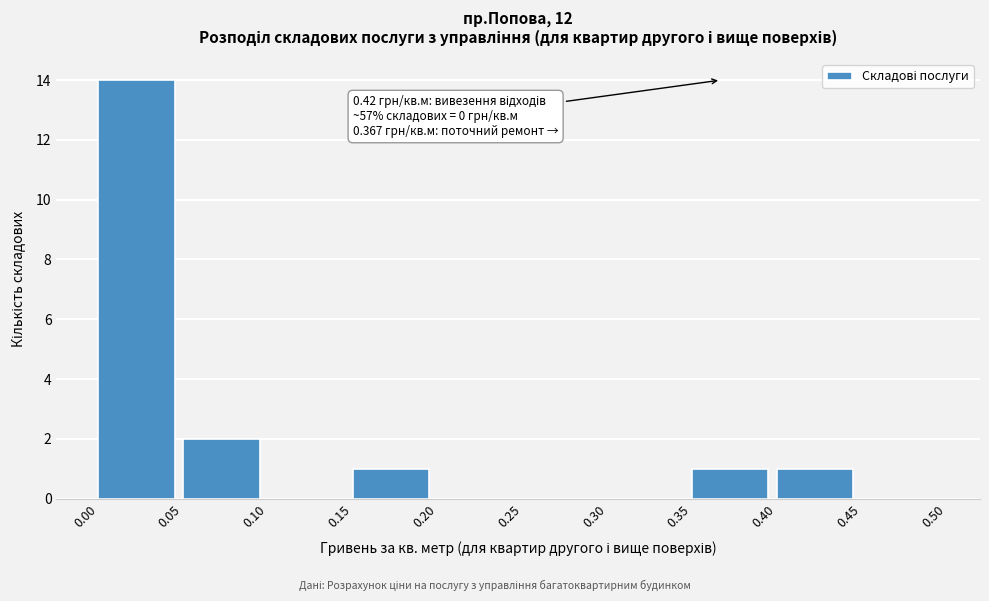

Which range on the x-axis has the tallest bar?

0.00 to 0.05